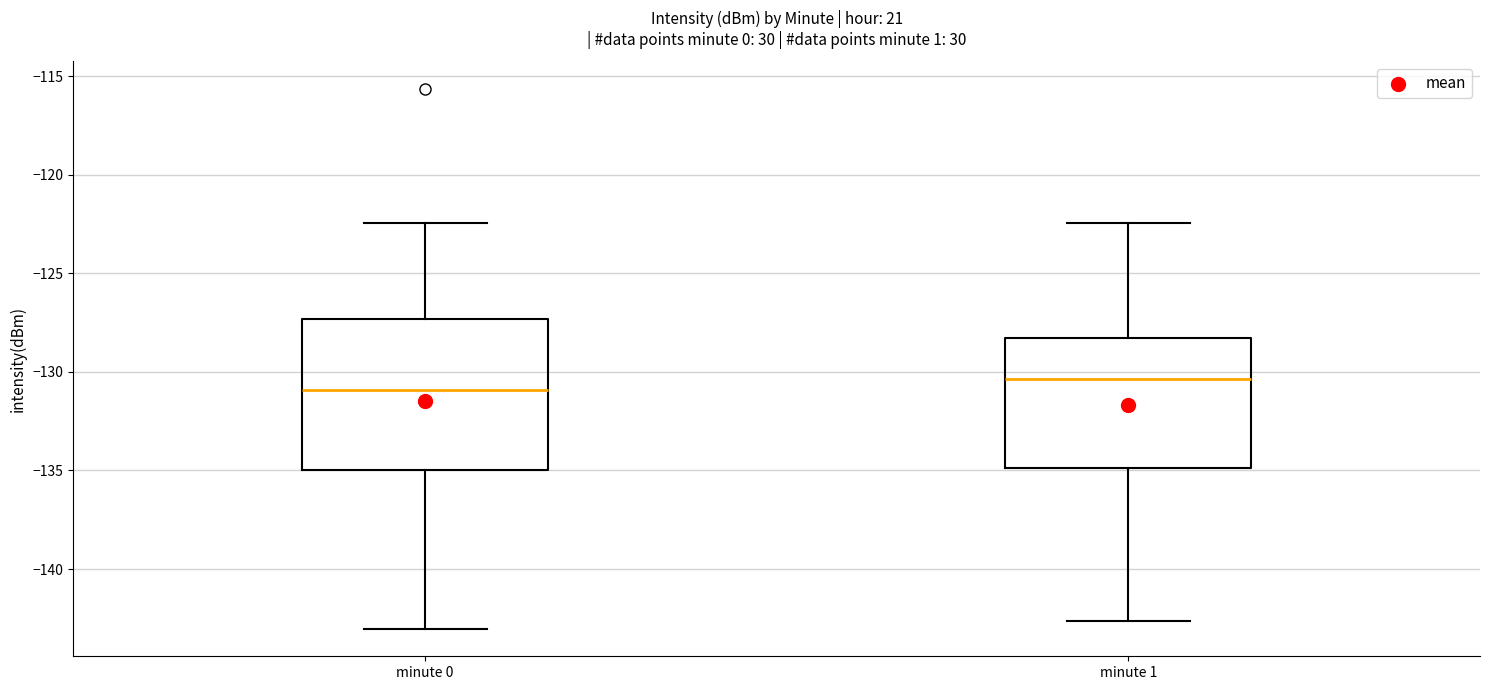

Comparing the boxes themselves (not the whiskers), which one is the tallest?

minute 0